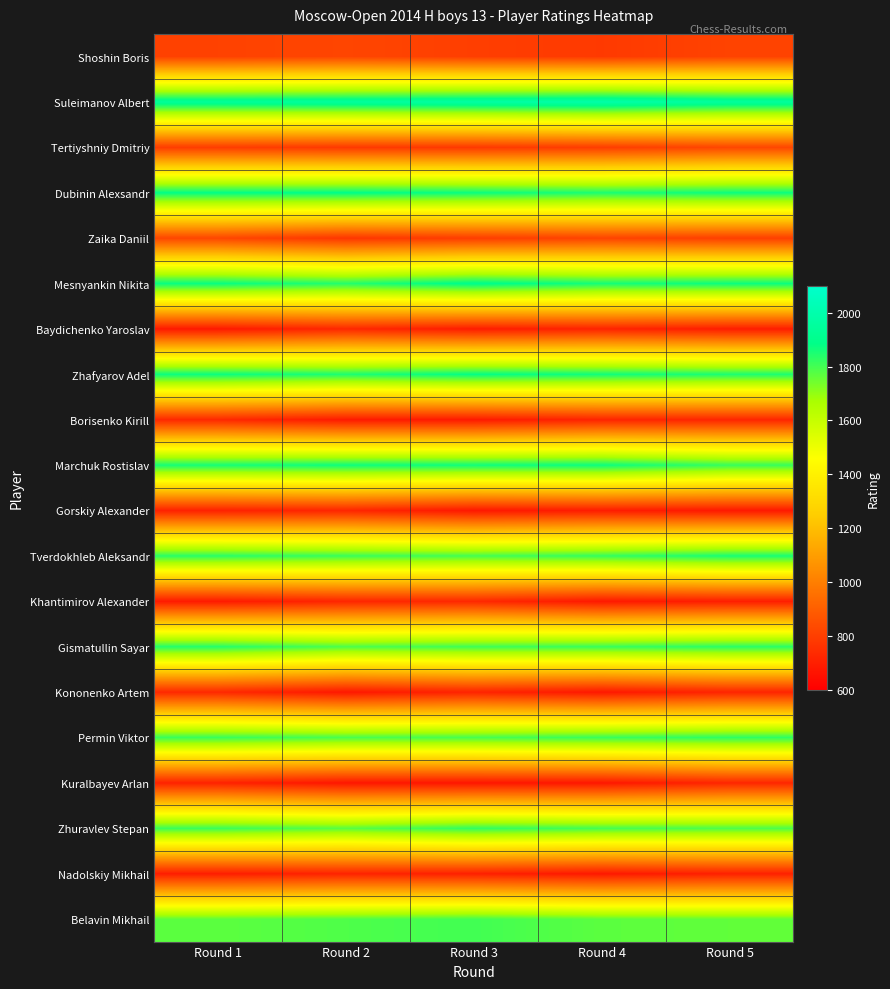

At how many categories does at least one series exceed 1079?

5